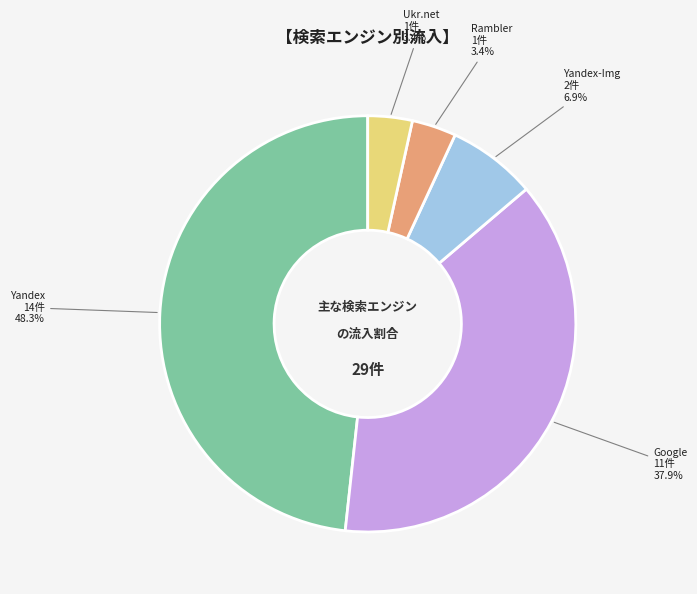

Approximately how many times larger is the value at Rambler compared to Yandex-Img?

0.5